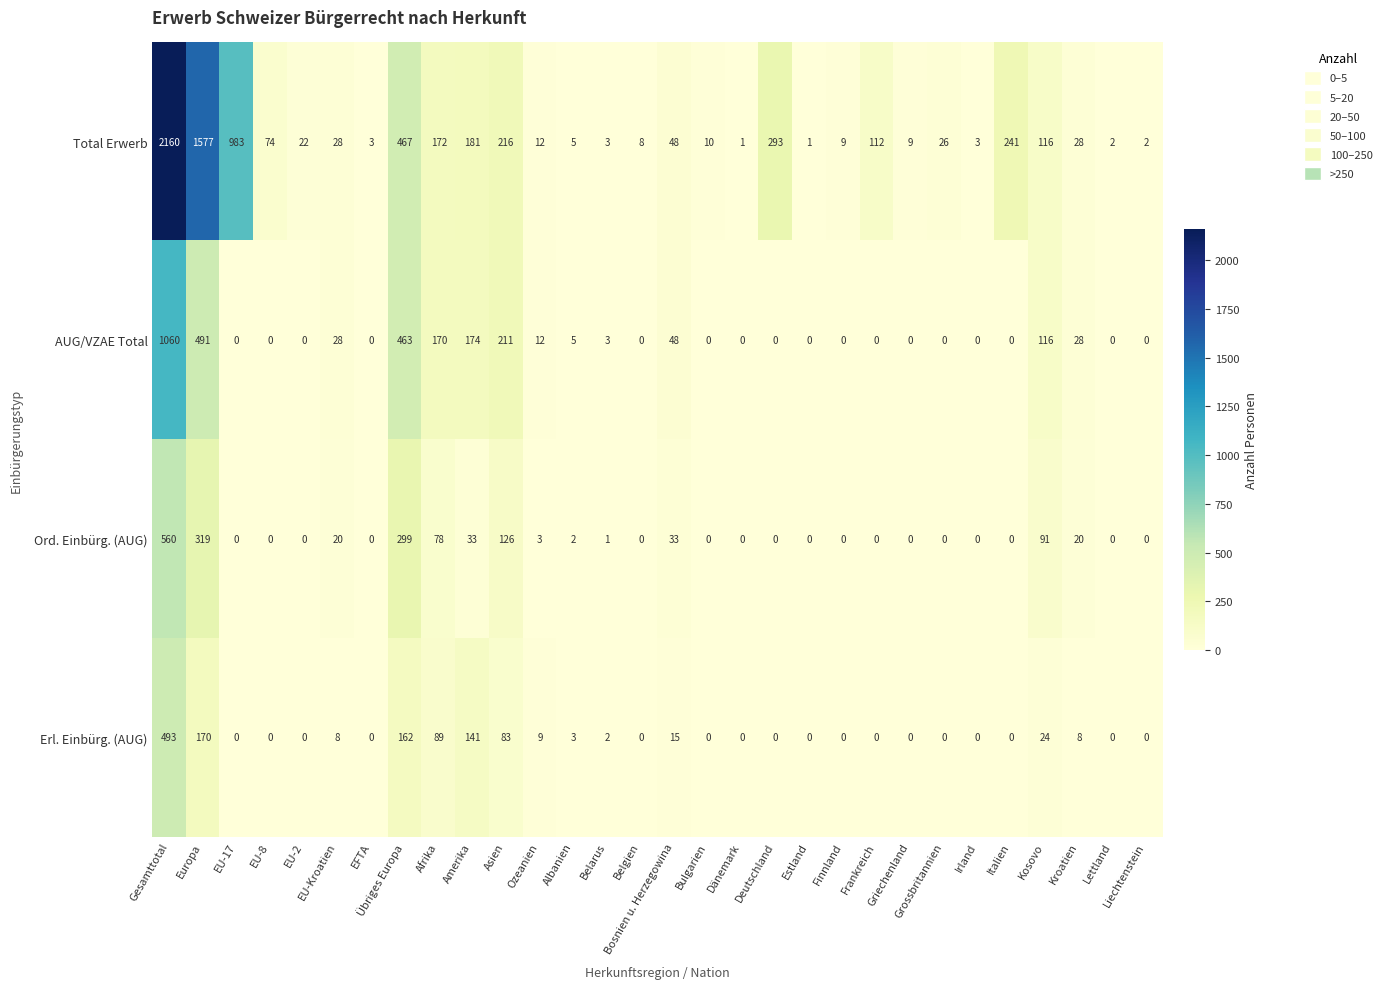

Which series changed the most between Bulgarien and Lettland?

Total Erwerb